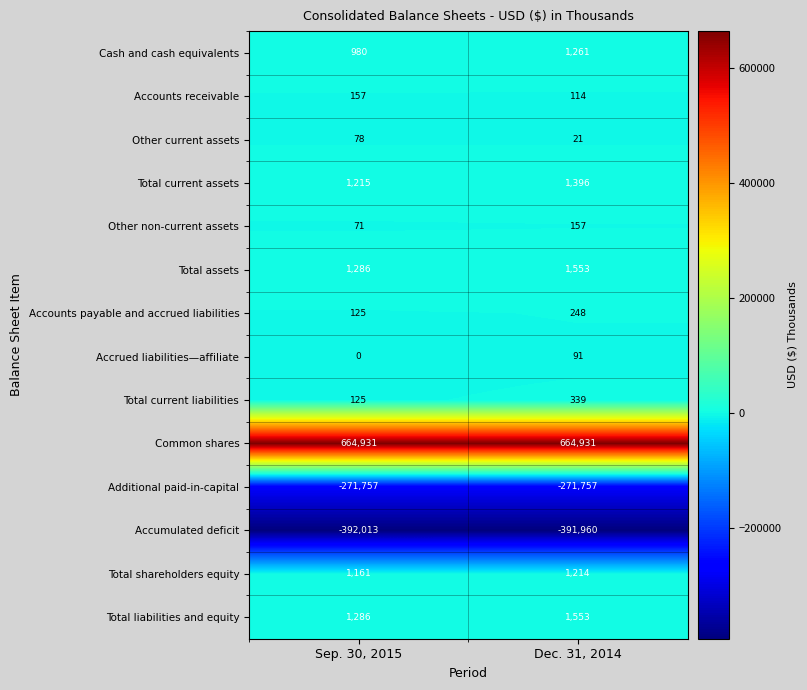

How many data points does each series have?

2